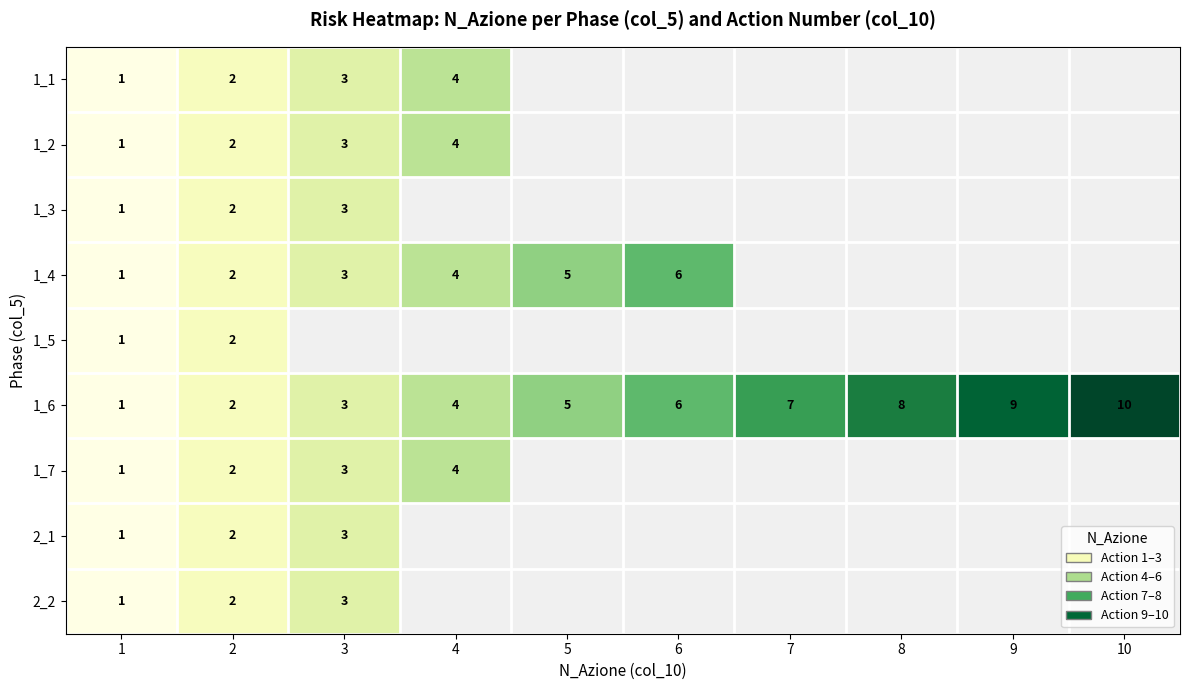

How many data points does each series have?

10